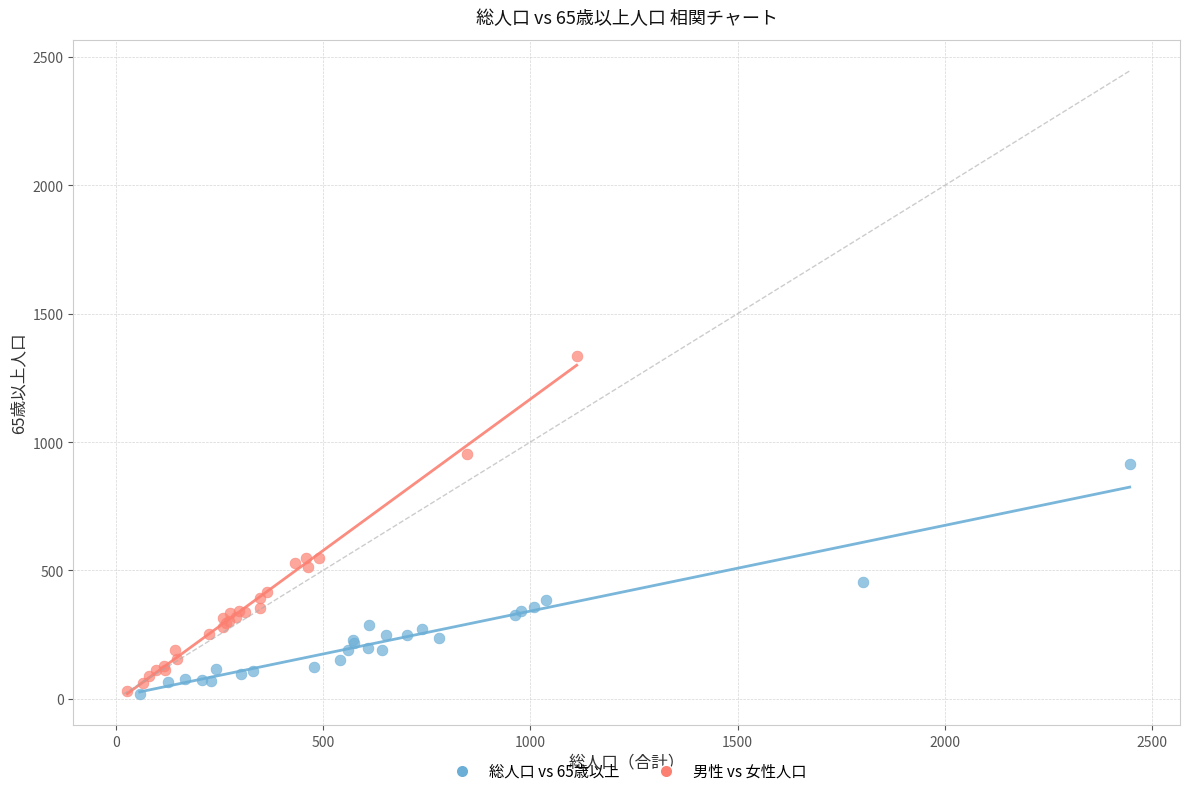

Which series reaches the maximum Y coordinate?

男性 vs 女性人口